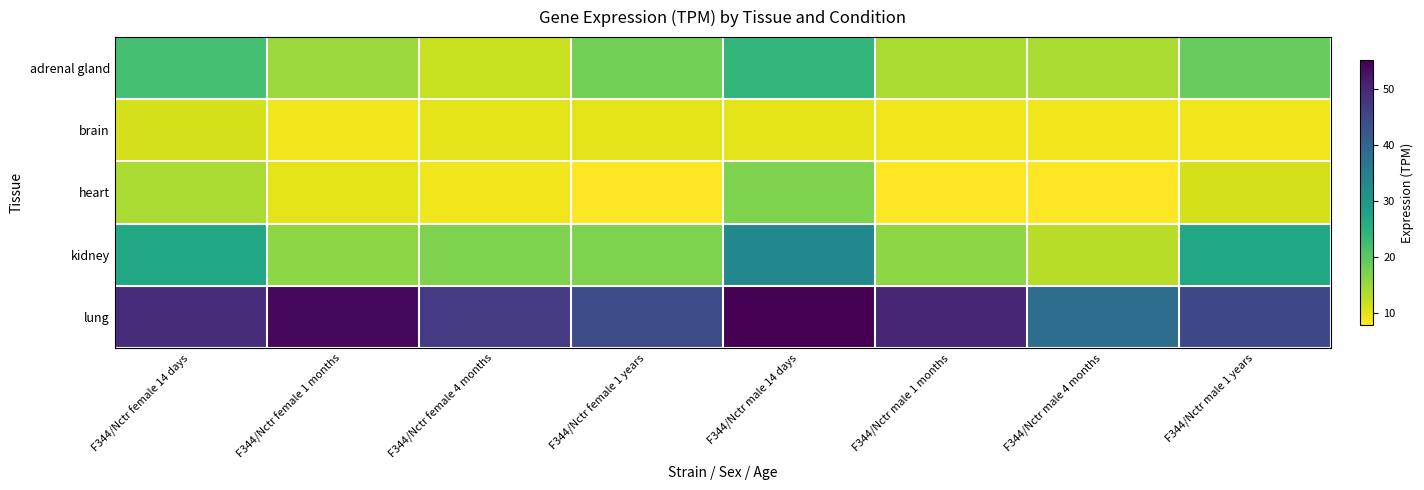

Count the number of categories in the chart.

8